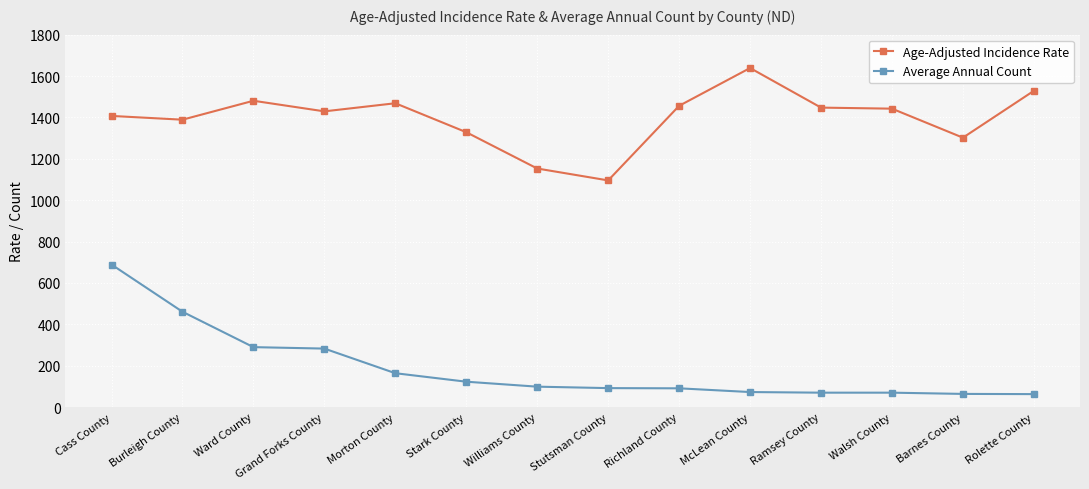

Does the chart display data point markers on the line(s)?

Yes